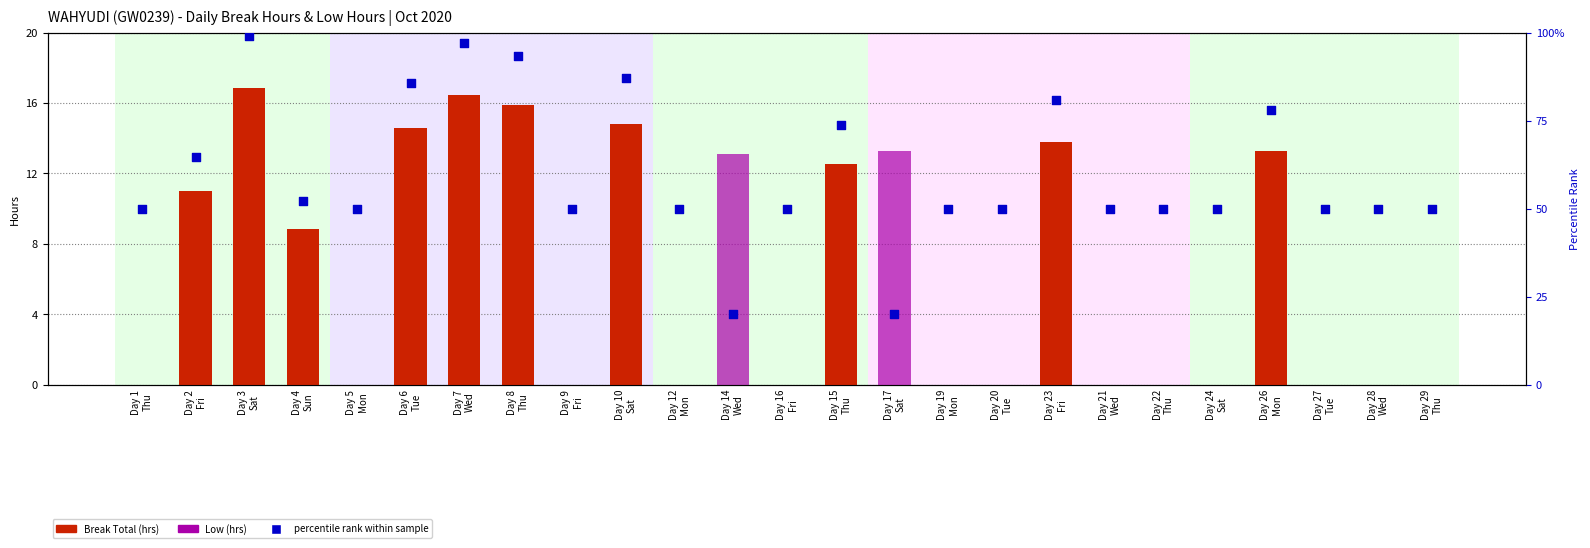

What is the total value across all series at Day 2
Fri?

75.6